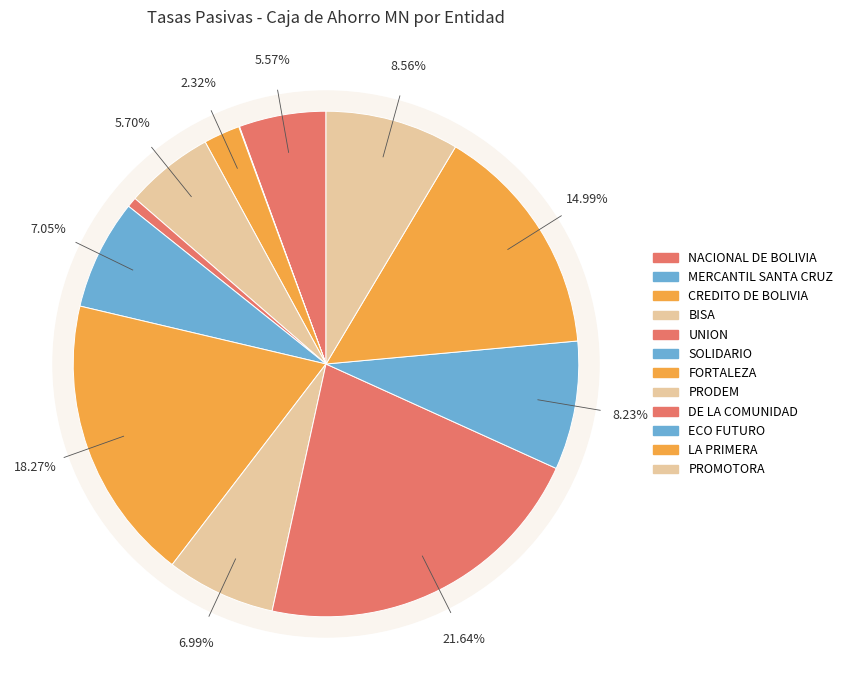

What percentage is NOT represented by MERCANTIL SANTA CRUZ?

100.0%